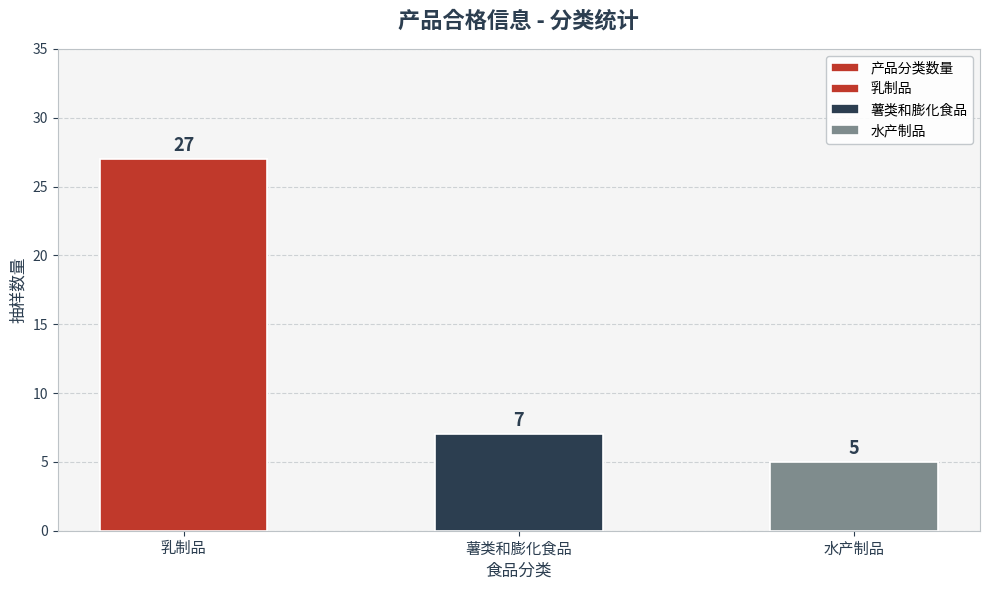

What is the difference between the maximum and minimum values?

22